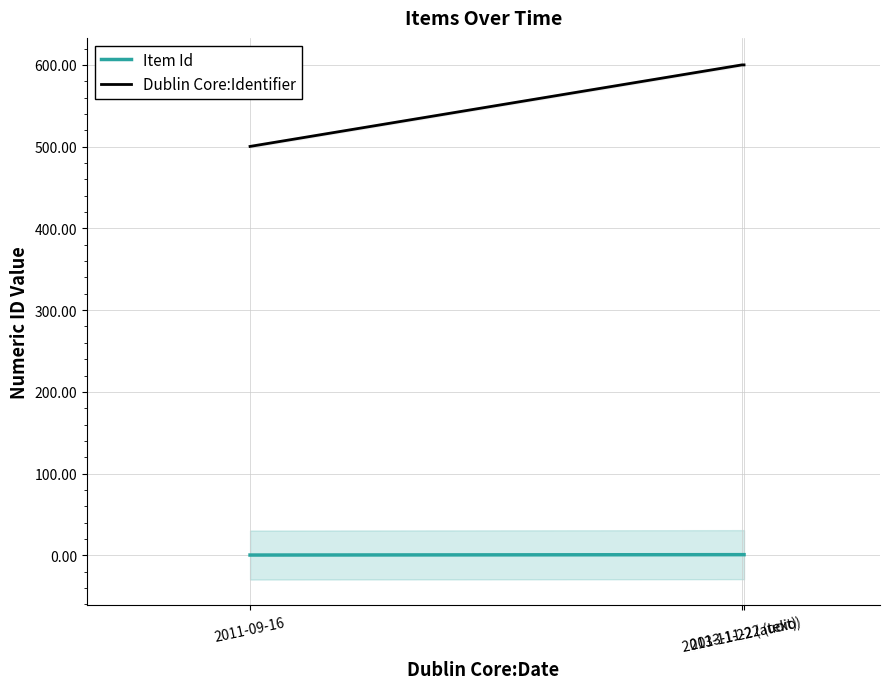

Which series has the largest total across all categories?

Dublin Core:Identifier